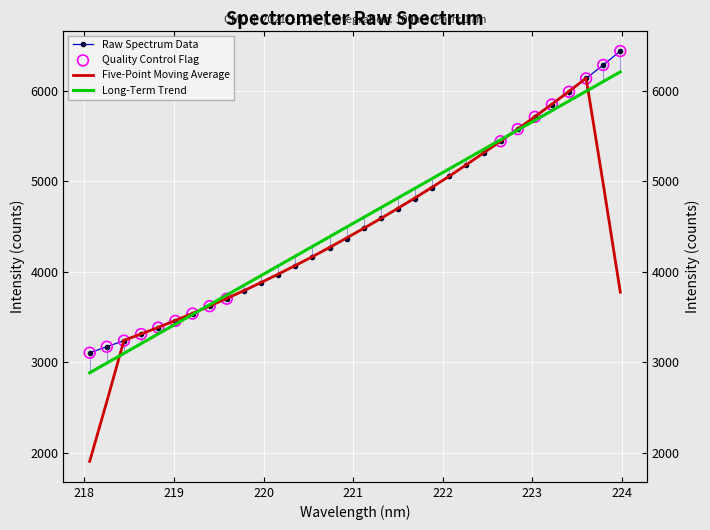

Which has a higher value, 221.1174 or 218.8244?

221.1174